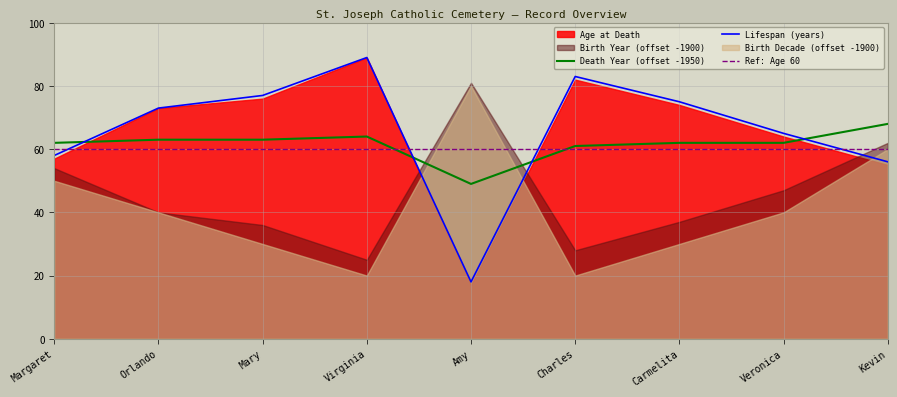

Which category has the lowest value in the Death Year (offset -1950) series?

Amy